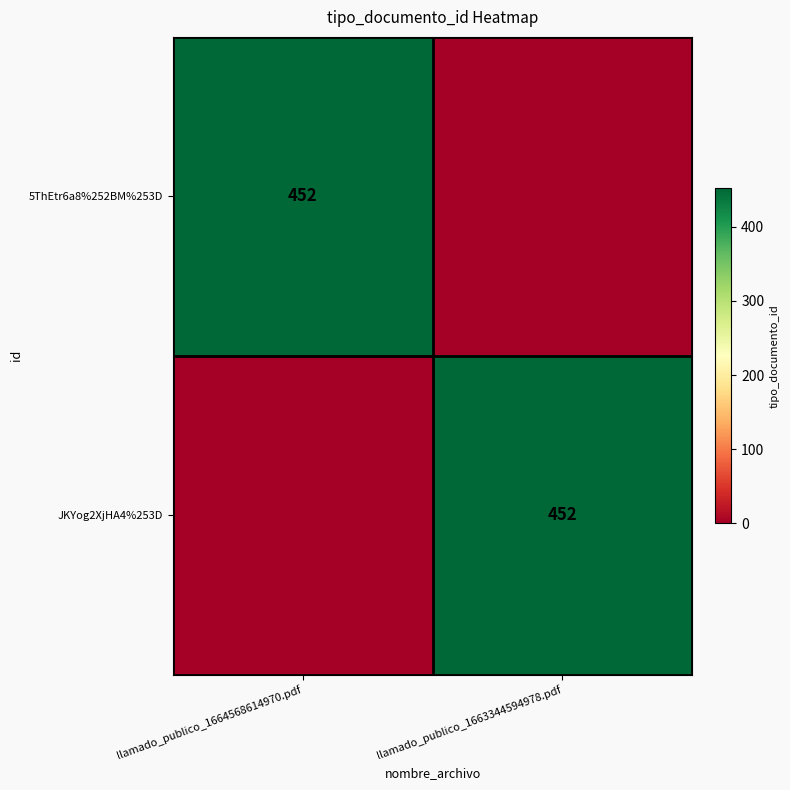

Which category has the lowest value across all series?

llamado_publico_1663344594978.pdf